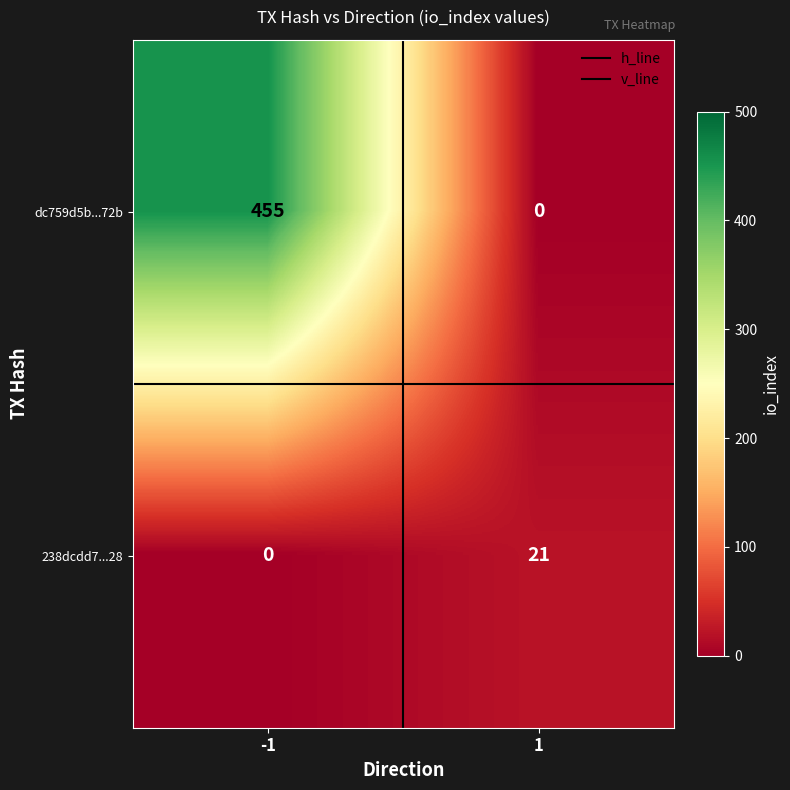

Rank the series at -1 from highest to lowest value.

dc759d5b...72b, 238dcdd7...28